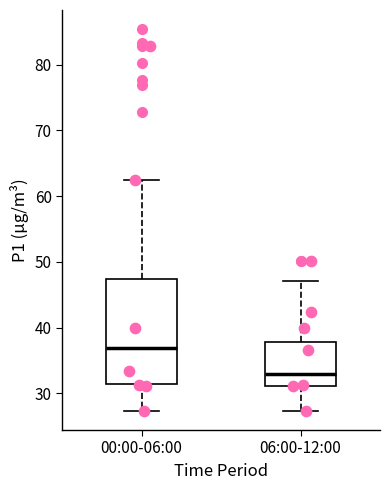

Reading left to right, transcribe this box plot: for each box, give where its median line is, the range the box spans, and where its two whiskers end, as read against the y-axis. The values are not printed on the chart, so give them approximately, as read against the axis.

00:00-06:00: median 37, box 31 to 47, whiskers 27 to 62
06:00-12:00: median 33, box 31 to 38, whiskers 27 to 47